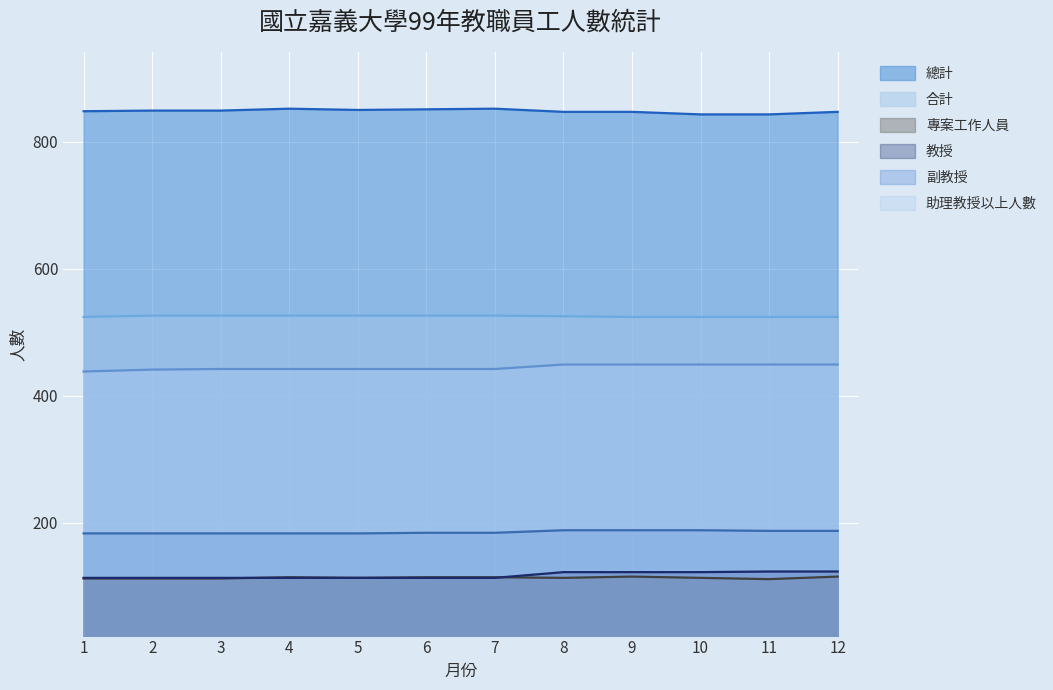

At which label does 助理教授以上人數 first exceed 442?

8